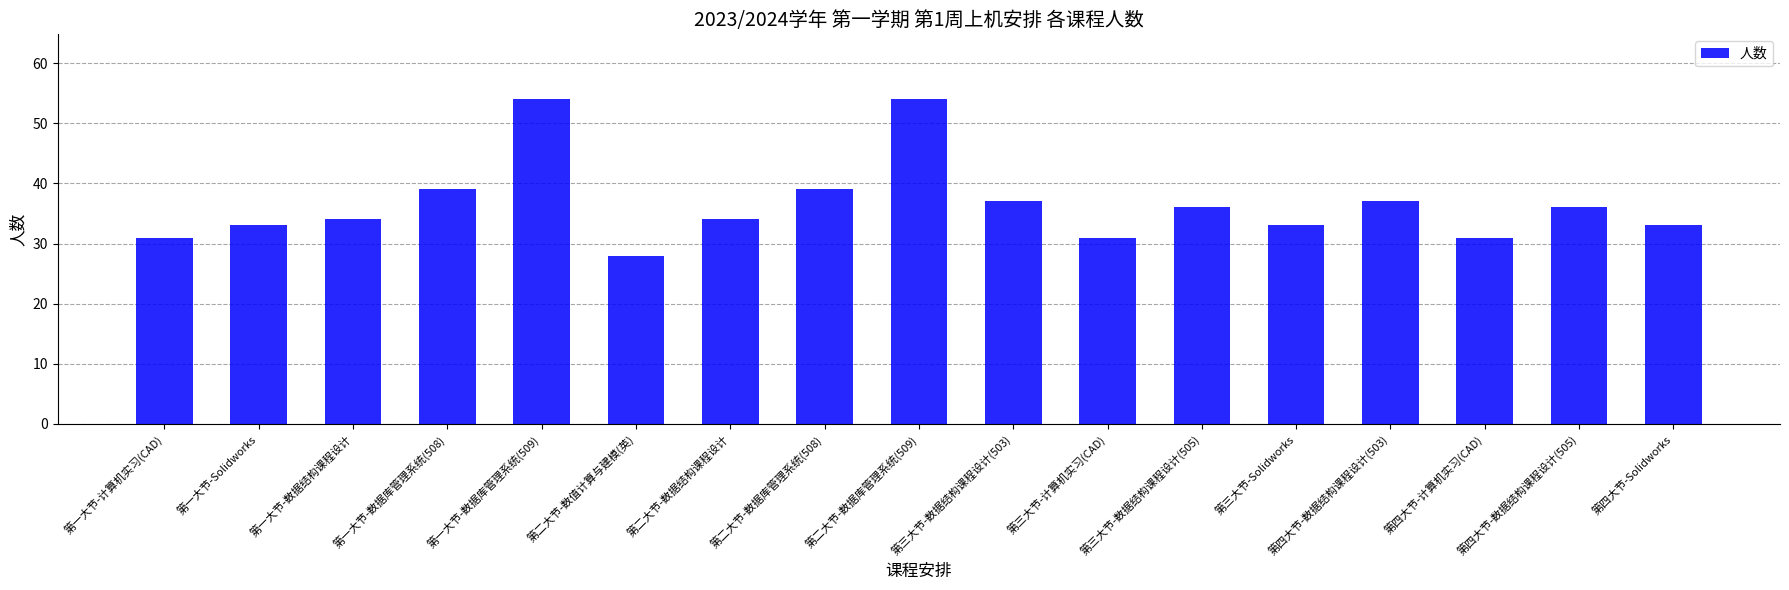

What is the change in value from 第一大节-数据库管理系统(508) to 第四大节-计算机实习(CAD)?

-8